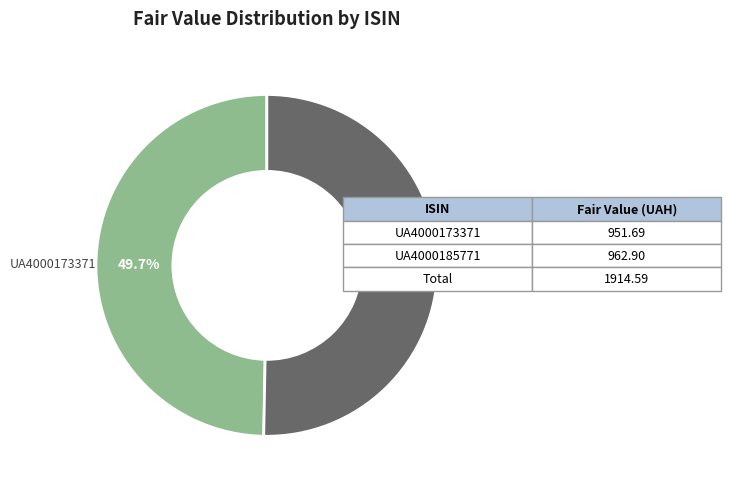

To the nearest percent, what is the difference between the largest and smallest slice percentages?

1%